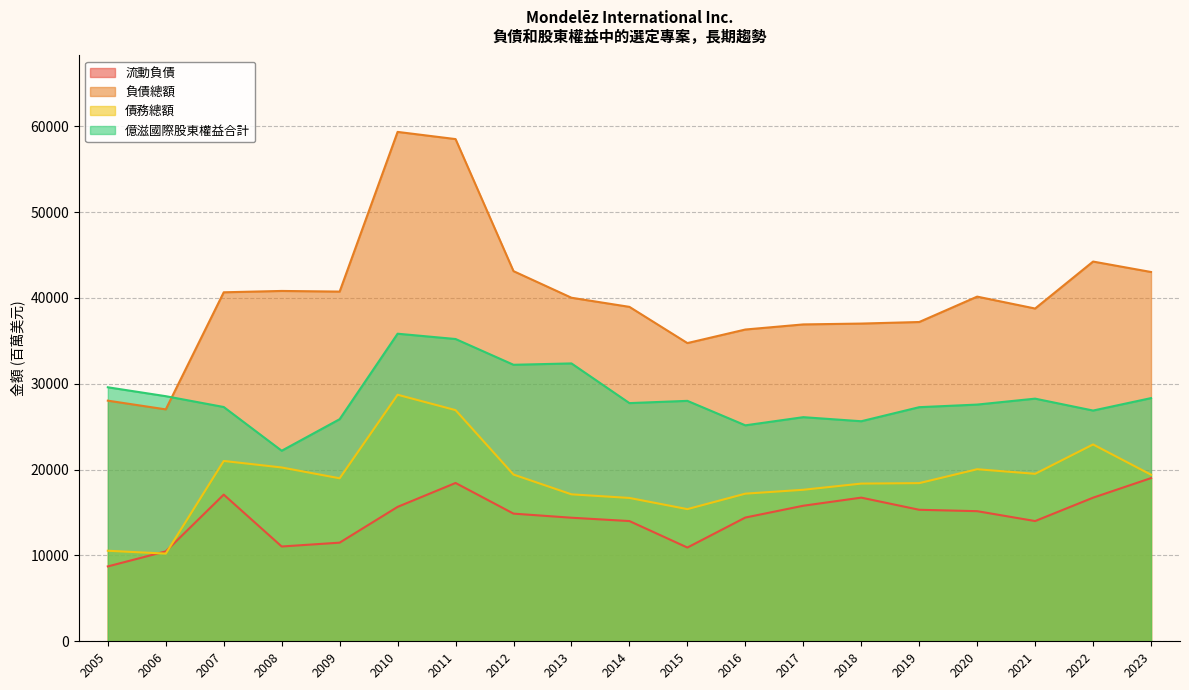

What is the smallest value displayed?

8724